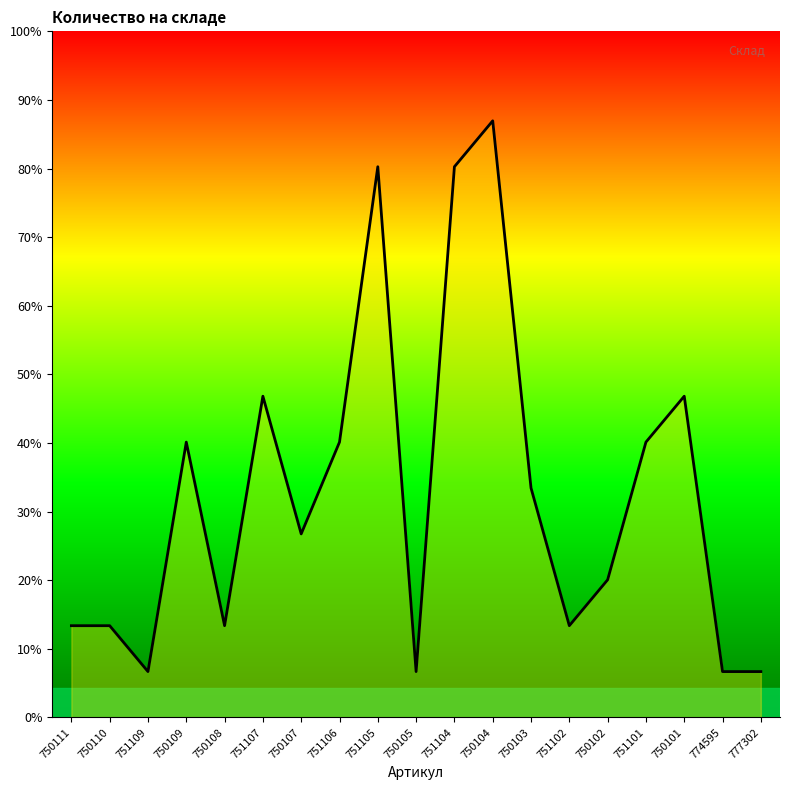

Does the chart have visible grid lines?

No